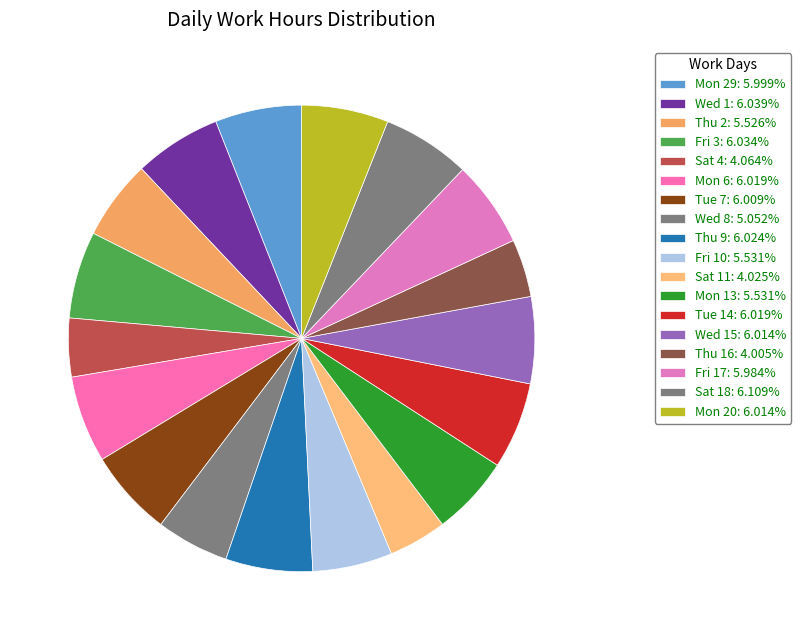

How many segments does this pie chart have?

18